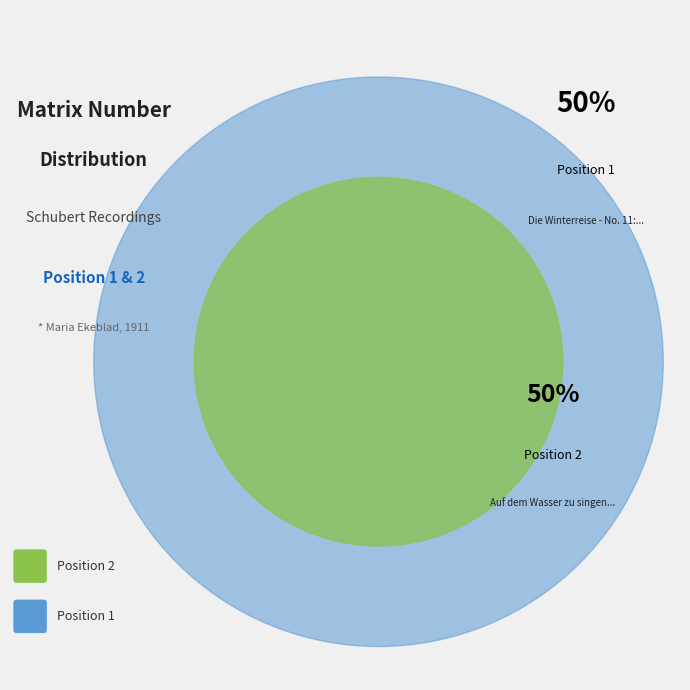

To the nearest percent, what is the average slice percentage?

50%